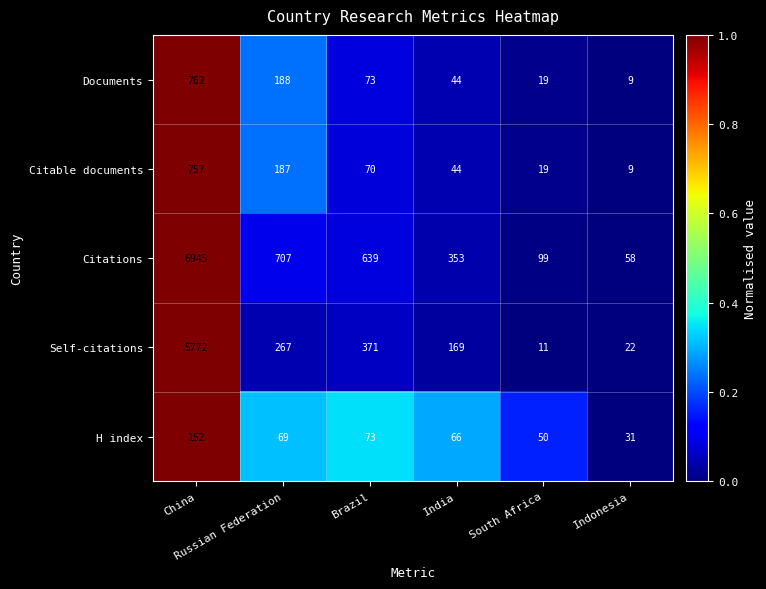

At which category does the chart reach its minimum across all series?

Indonesia